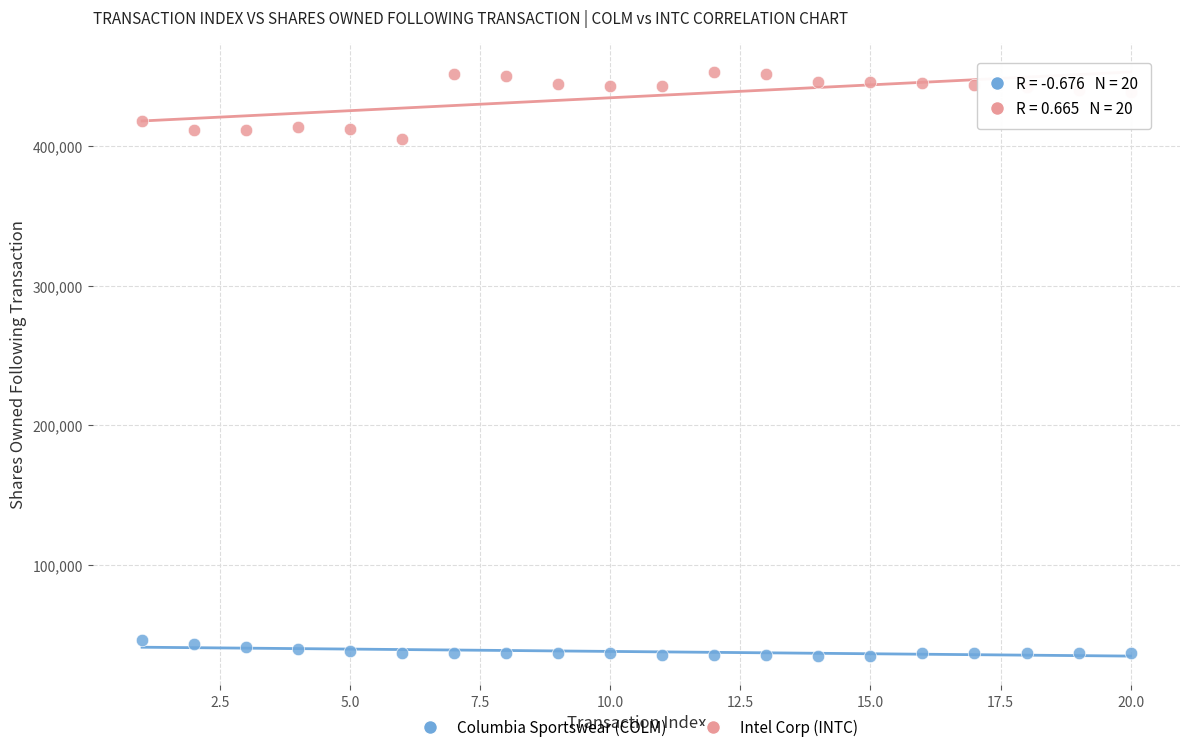

What are all the series names shown in the legend?

Columbia Sportswear (COLM), Intel Corp (INTC)